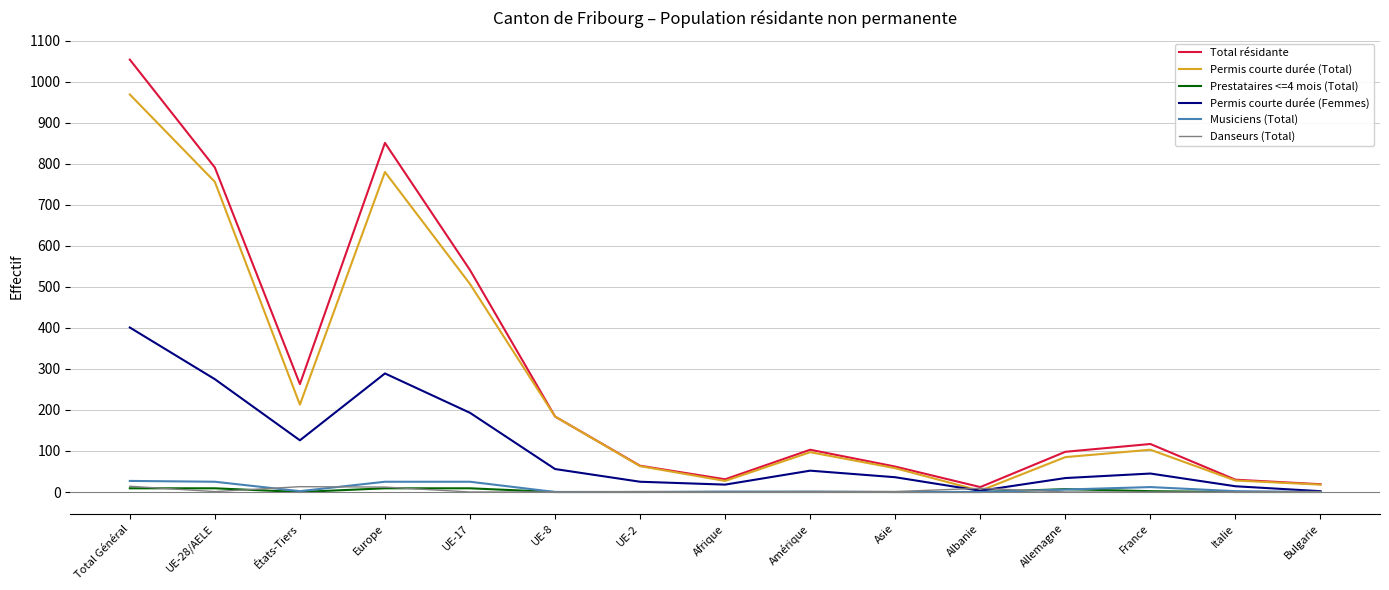

The value of Permis courte durée (Total) at Amérique is 97. True or false?

True